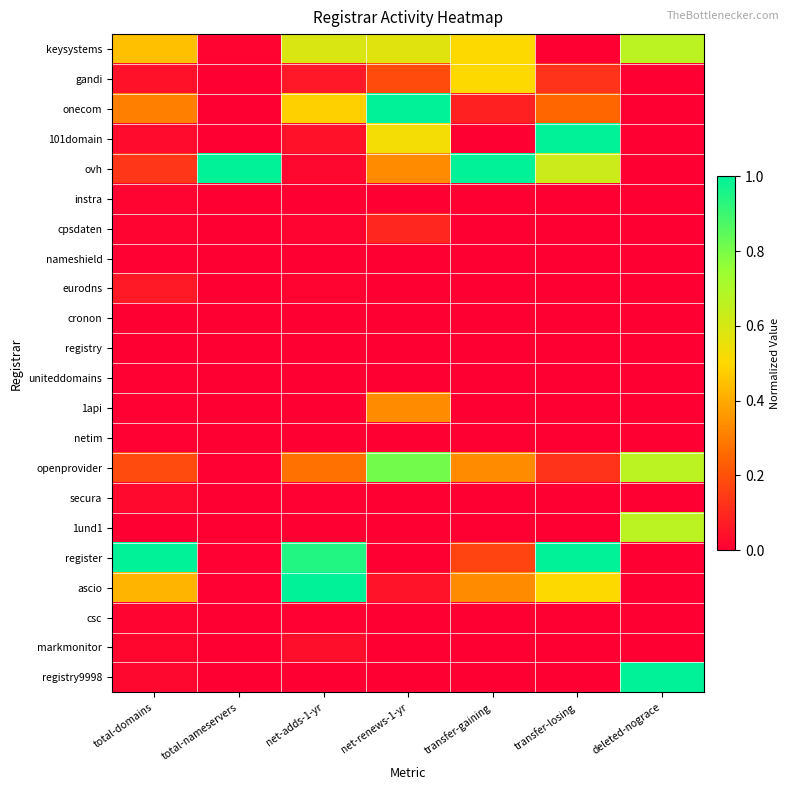

At how many categories does at least one series exceed 0?

7